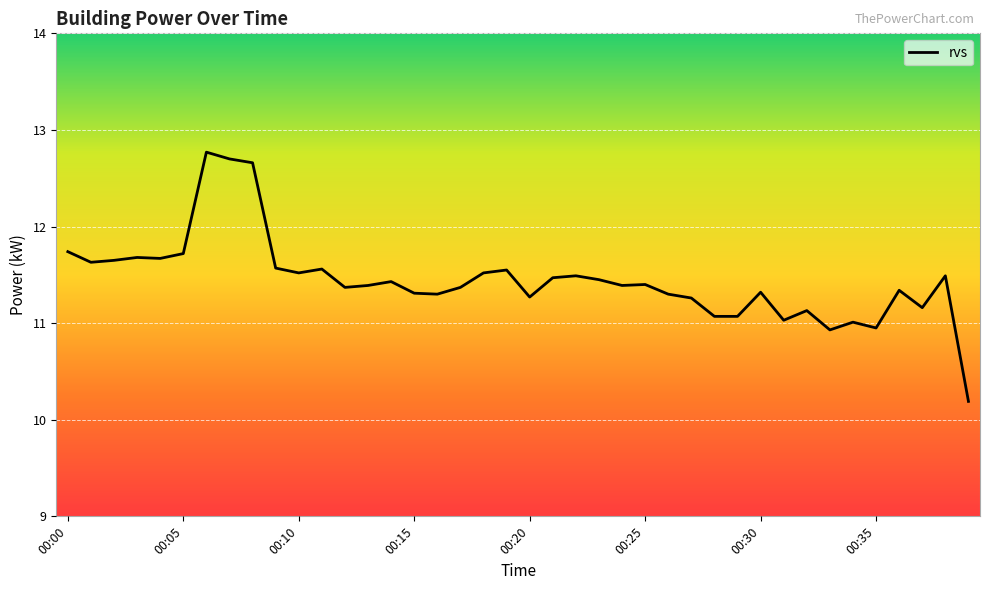

What is the difference between the maximum and minimum values?

2.6